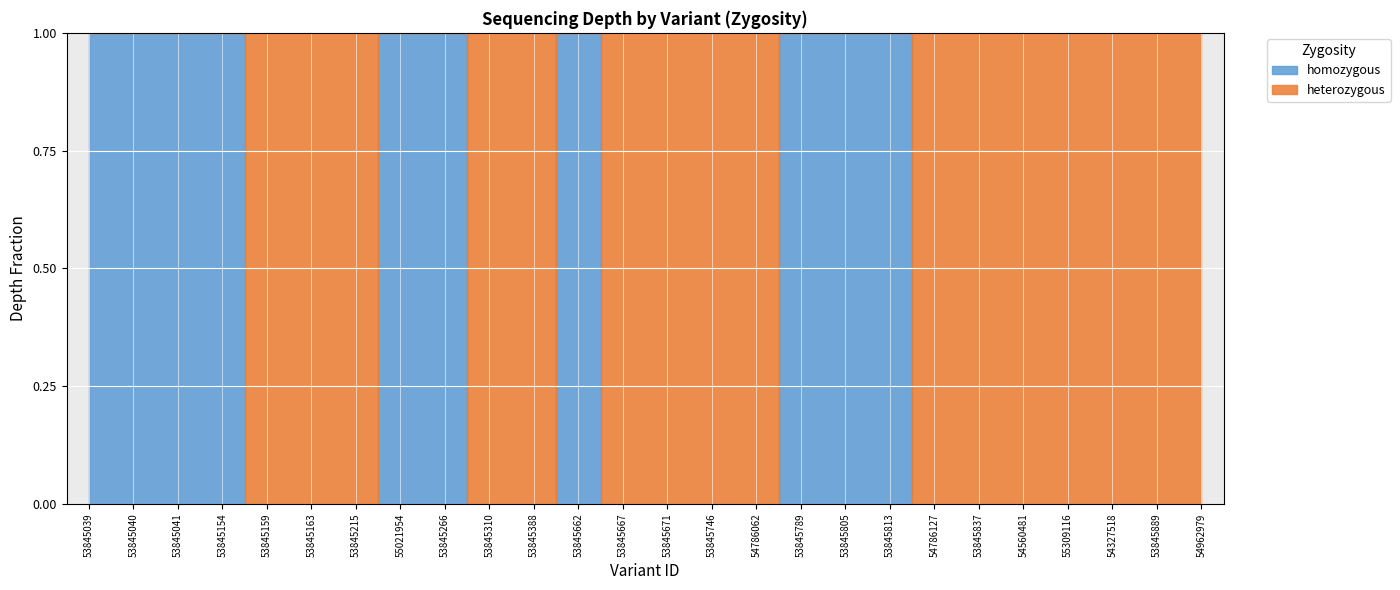

Which category has the highest value in the homozygous series?

53845813